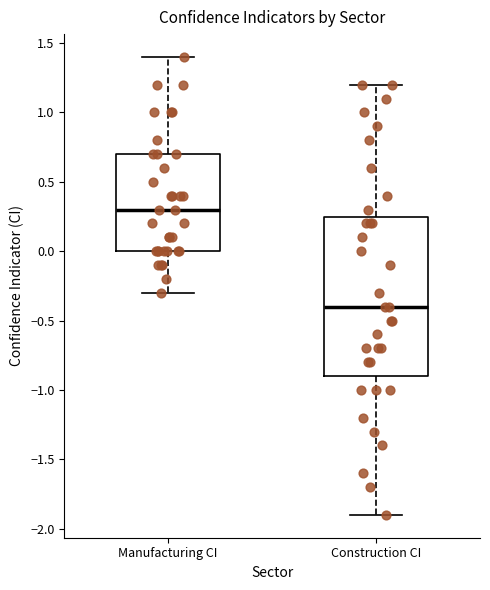

Where does the lower whisker of the box for Manufacturing CI end on the y-axis? The values are not printed on the chart, so give them approximately, as read against the axis.

-0.30